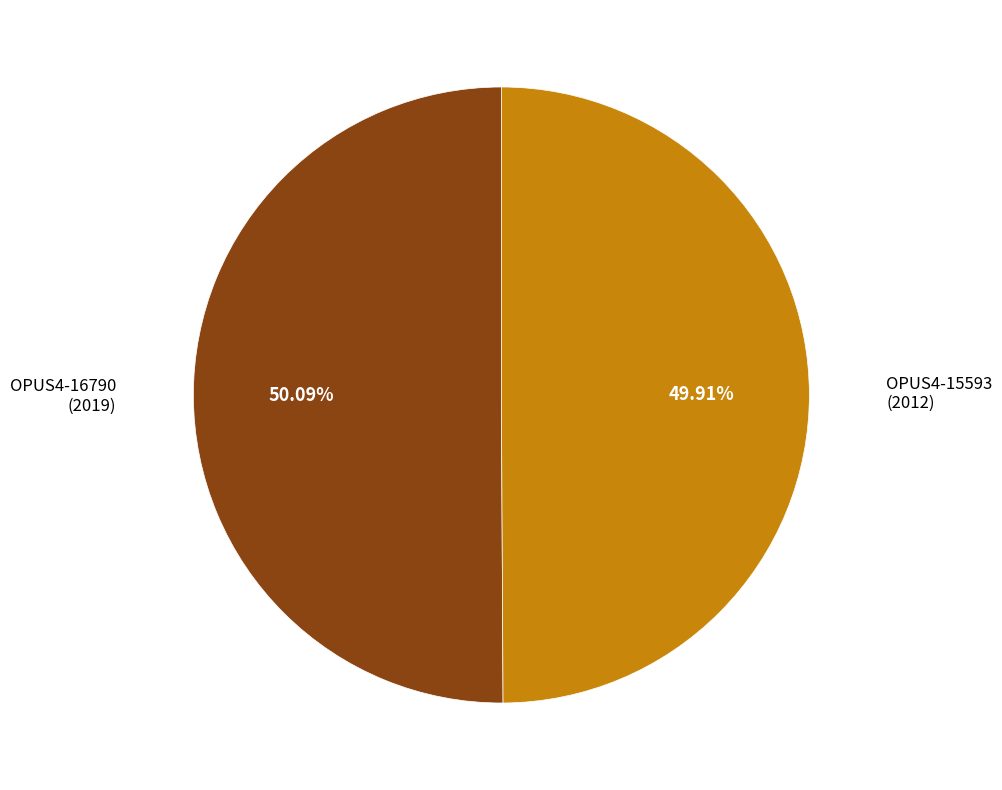

To the nearest percent, what portion does OPUS4-15593 represent?

50%